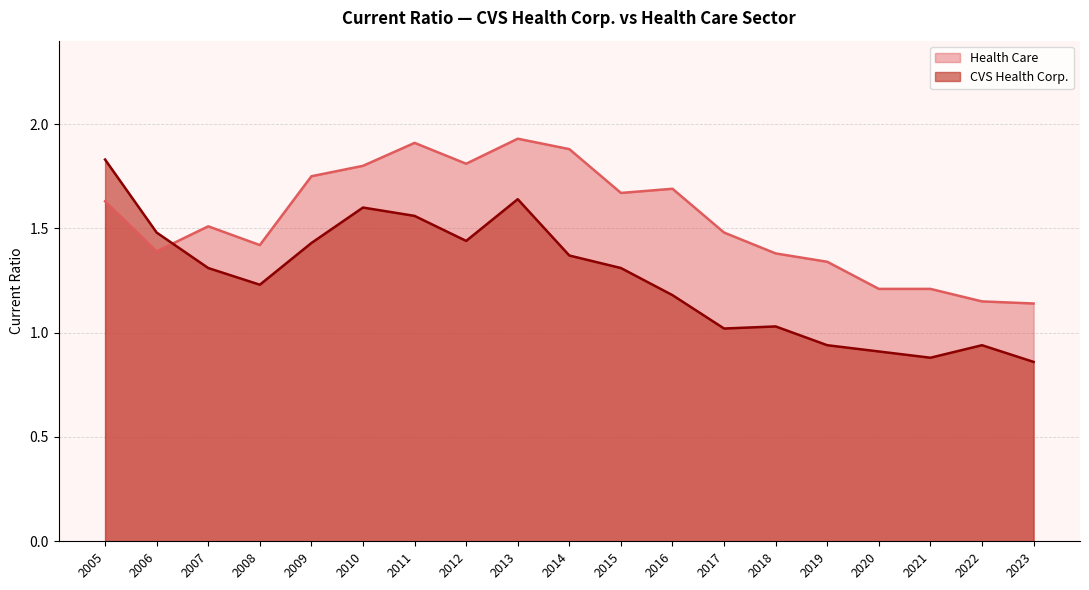

Rank the series by their average value, from lowest to highest.

CVS Health Corp., Health Care